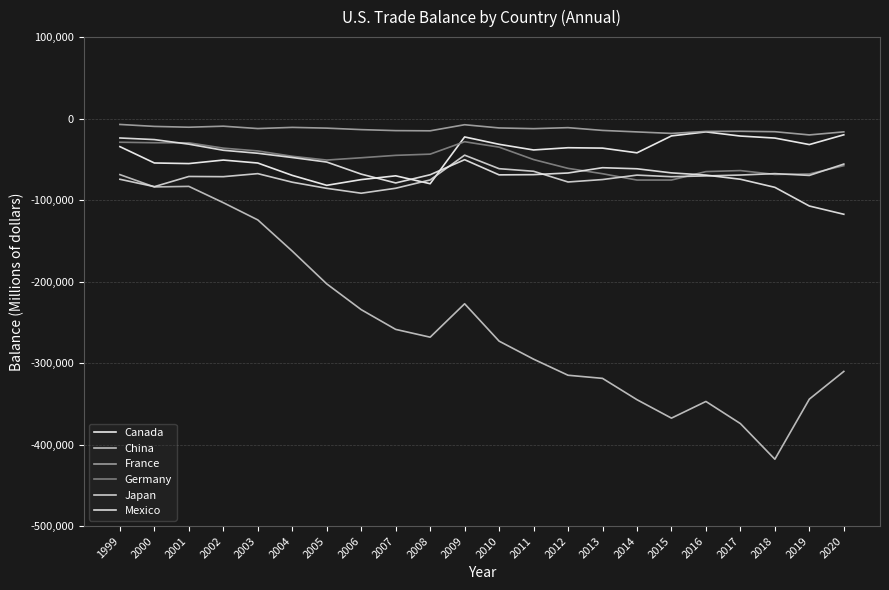

What is the difference between the highest and lowest values at 2002?

93861